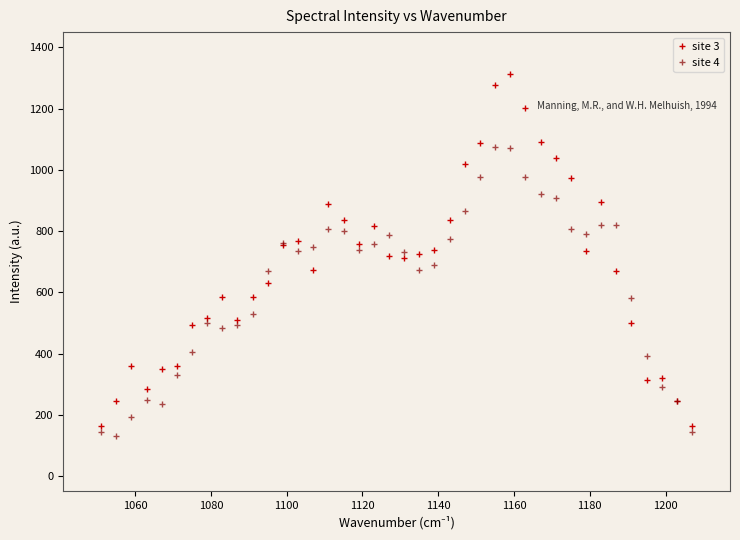

Which series has the widest spread of values?

site 3